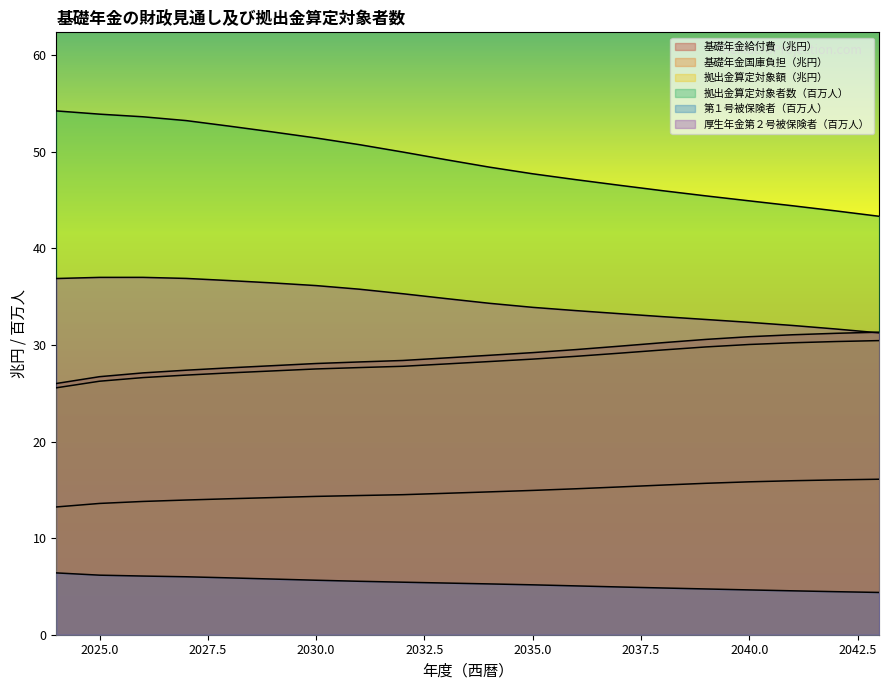

Reading left to right, what are all the values shown in this chart?

基礎年金給付費（兆円）: 26.0	26.7	27.1	27.4	27.6	27.9	28.1	28.2	28.4	28.7	28.9	29.2	29.5	29.9	30.2	30.6	30.9	31.1	31.2	31.3
基礎年金国庫負担（兆円）: 13.2	13.6	13.8	13.9	14.1	14.2	14.3	14.4	14.5	14.6	14.8	14.9	15.1	15.3	15.5	15.7	15.8	15.9	16.0	16.1
拠出金算定対象額（兆円）: 25.6	26.2	26.6	26.9	27.1	27.3	27.5	27.7	27.8	28.0	28.3	28.5	28.8	29.1	29.5	29.8	30.0	30.2	30.4	30.4
拠出金算定対象者数（百万人）: 54.2	53.9	53.6	53.2	52.6	52.0	51.4	50.7	50.0	49.2	48.4	47.7	47.1	46.5	46.0	45.4	44.9	44.4	43.9	43.3
第１号被保険者（百万人）: 6.4	6.2	6.1	6.0	5.9	5.8	5.6	5.5	5.4	5.3	5.3	5.2	5.1	4.9	4.8	4.7	4.6	4.5	4.5	4.4
厚生年金第２号被保険者（百万人）: 36.9	37.0	37.0	36.9	36.7	36.4	36.1	35.8	35.3	34.8	34.3	33.9	33.6	33.2	32.9	32.6	32.3	32.0	31.6	31.2